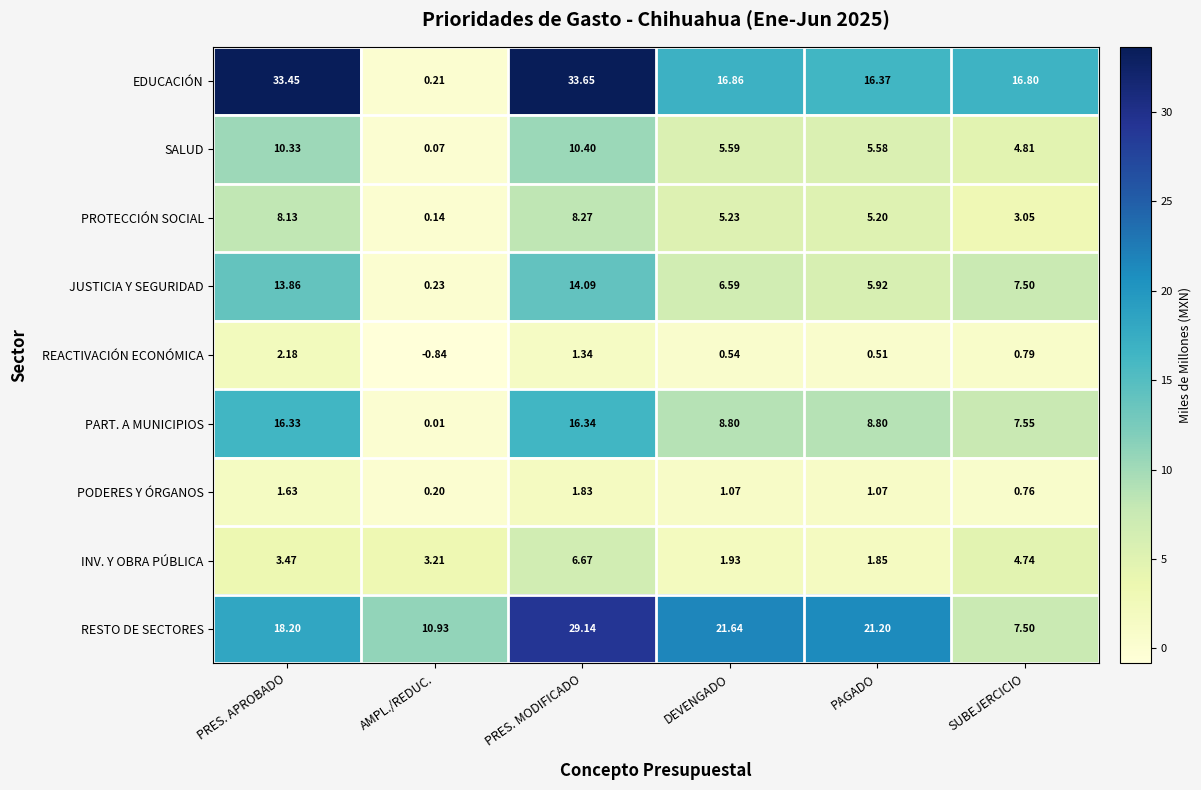

Which label corresponds to the smallest value in the chart?

AMPL./REDUC.